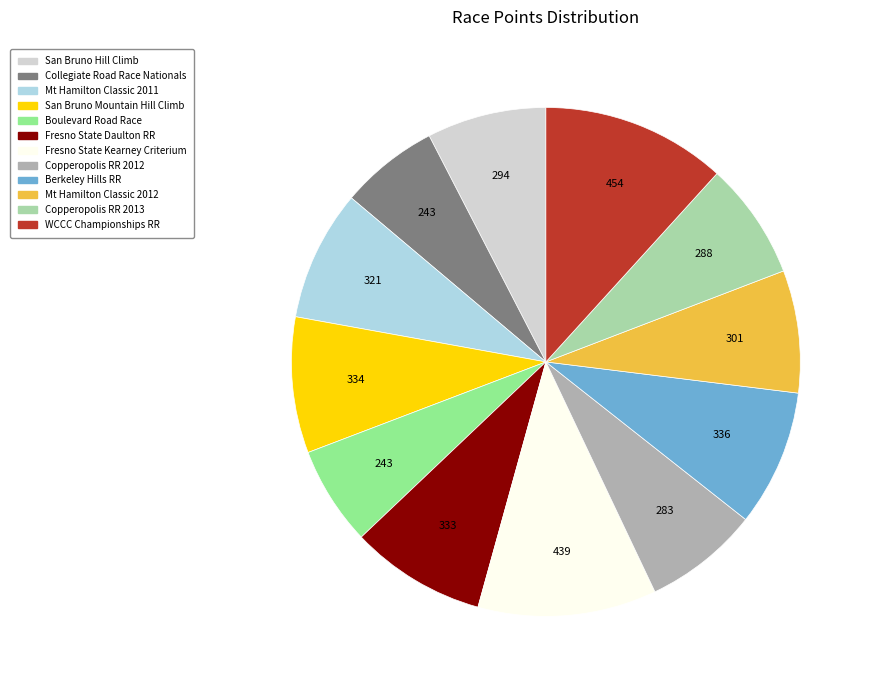

Combined, do San Bruno Hill Climb and Fresno State Daulton RR account for over 50%?

No